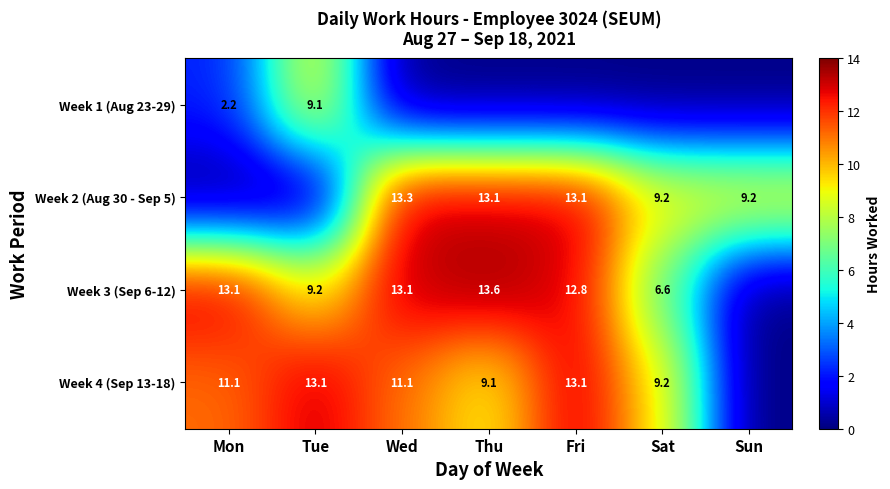

Is the value of Week 4 (Sep 13-18) at Mon greater than the value of Week 3 (Sep 6-12) at Fri?

No